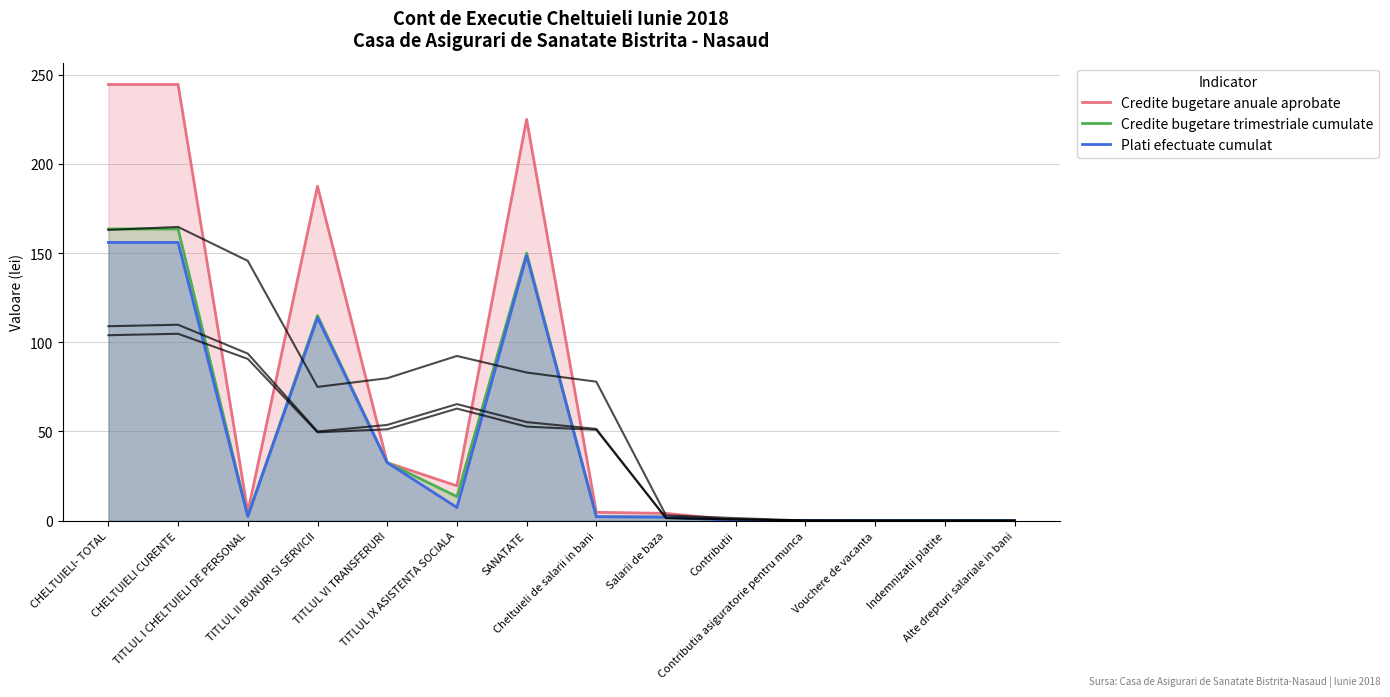

How many values in the Plati efectuate cumulat series are below 2?

5